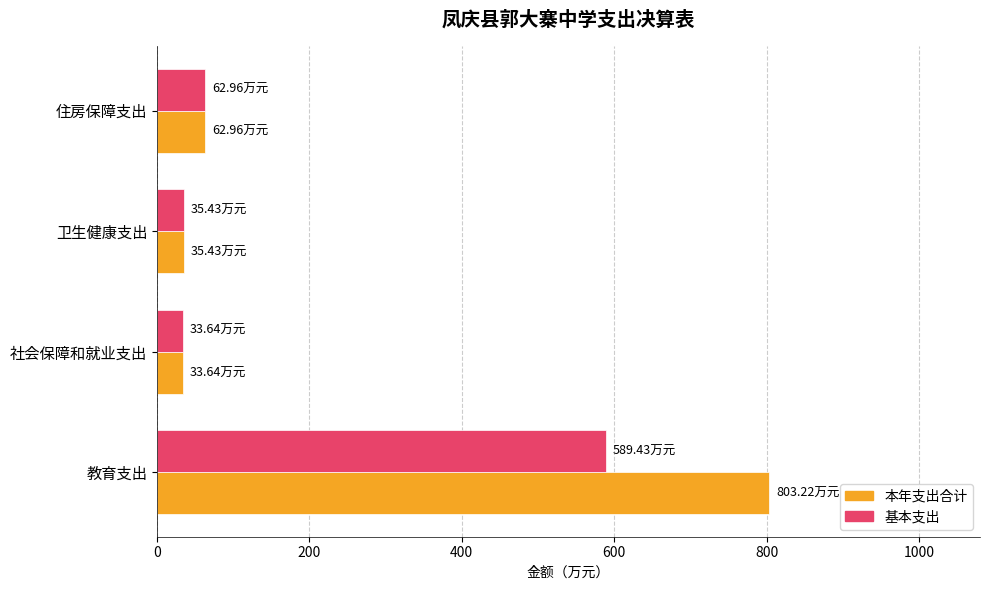

At which label is 本年支出合计 closest to 418?

住房保障支出